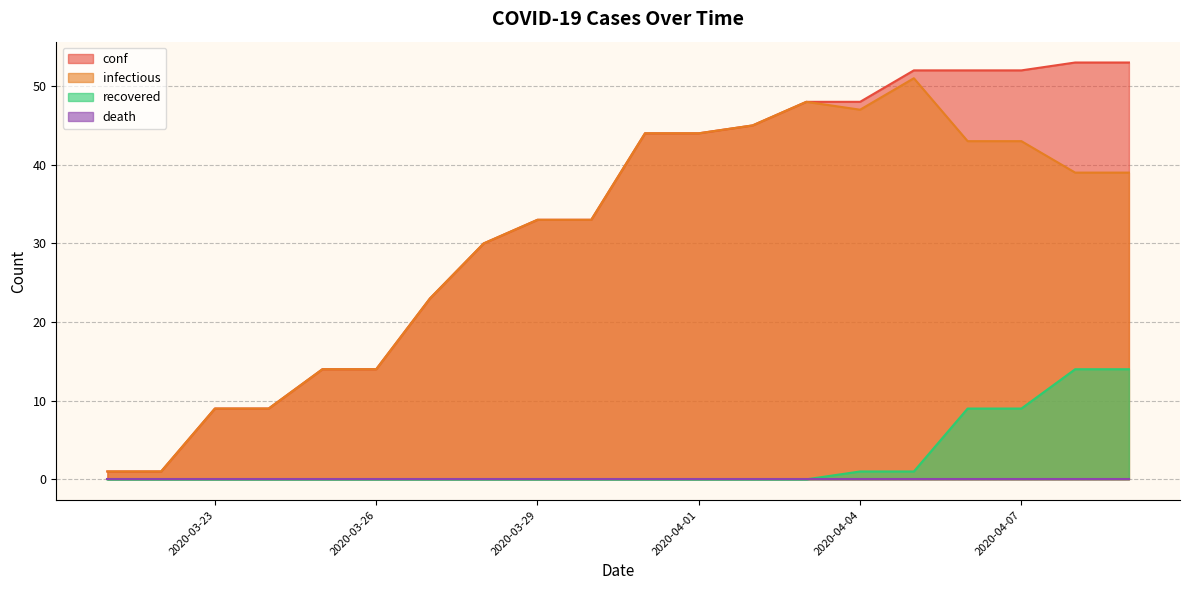

What is the greatest value displayed?

53